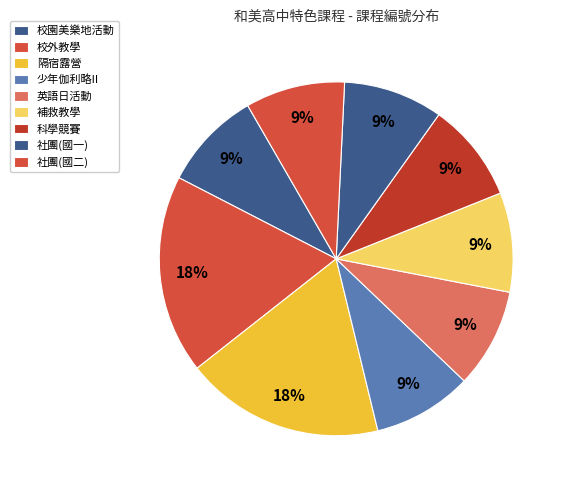

How many slices are in this pie chart?

9